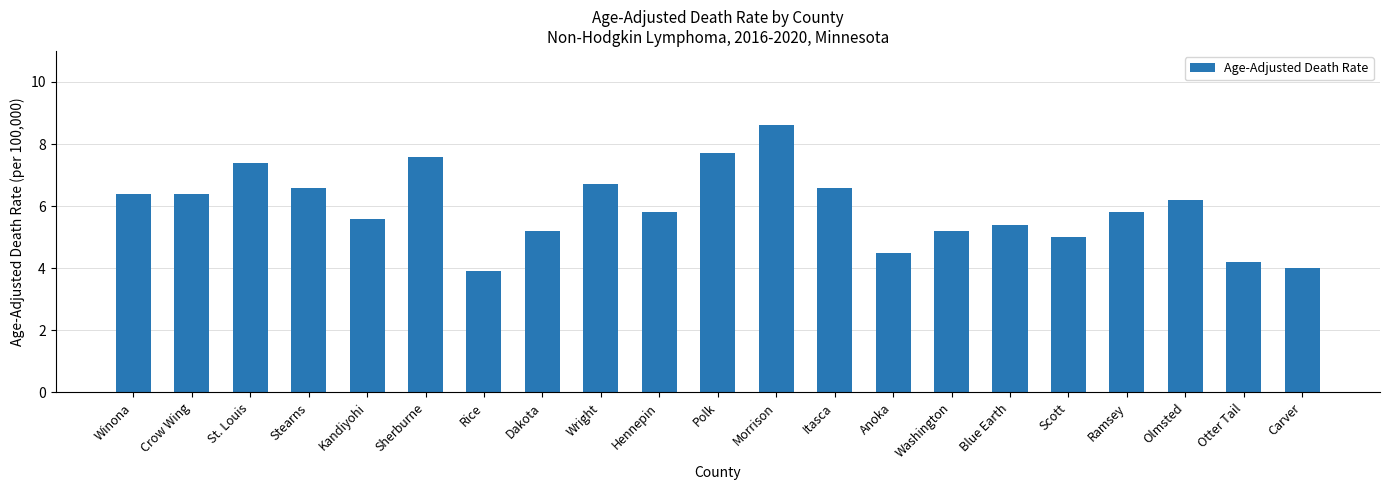

Reading right to left, list all the values displayed in this chart.

Carver=4.0	Otter Tail=4.2	Olmsted=6.2	Ramsey=5.8	Scott=5.0	Blue Earth=5.4	Washington=5.2	Anoka=4.5	Itasca=6.6	Morrison=8.6	Polk=7.7	Hennepin=5.8	Wright=6.7	Dakota=5.2	Rice=3.9	Sherburne=7.6	Kandiyohi=5.6	Stearns=6.6	St. Louis=7.4	Crow Wing=6.4	Winona=6.4